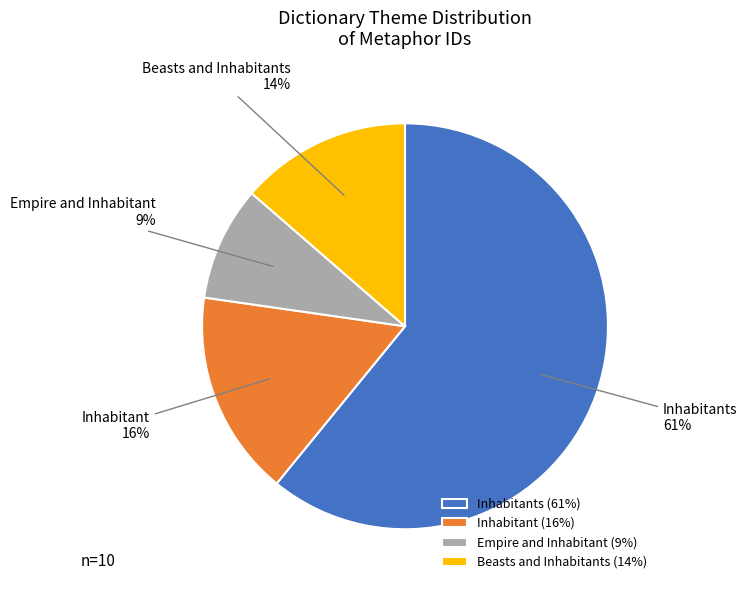

To the nearest percent, what is the average slice percentage?

25%